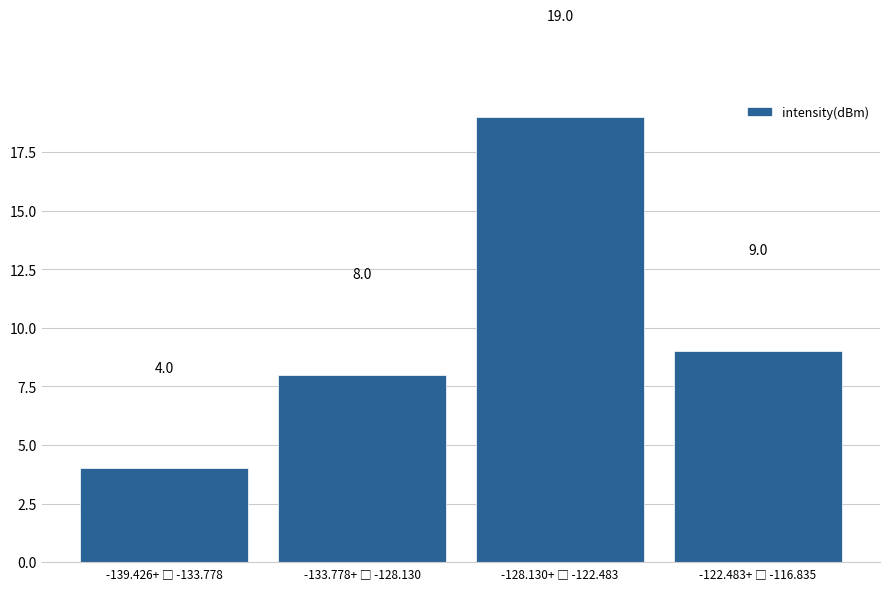

Reading left to right, extract all data points from this chart.

4	8	19	9